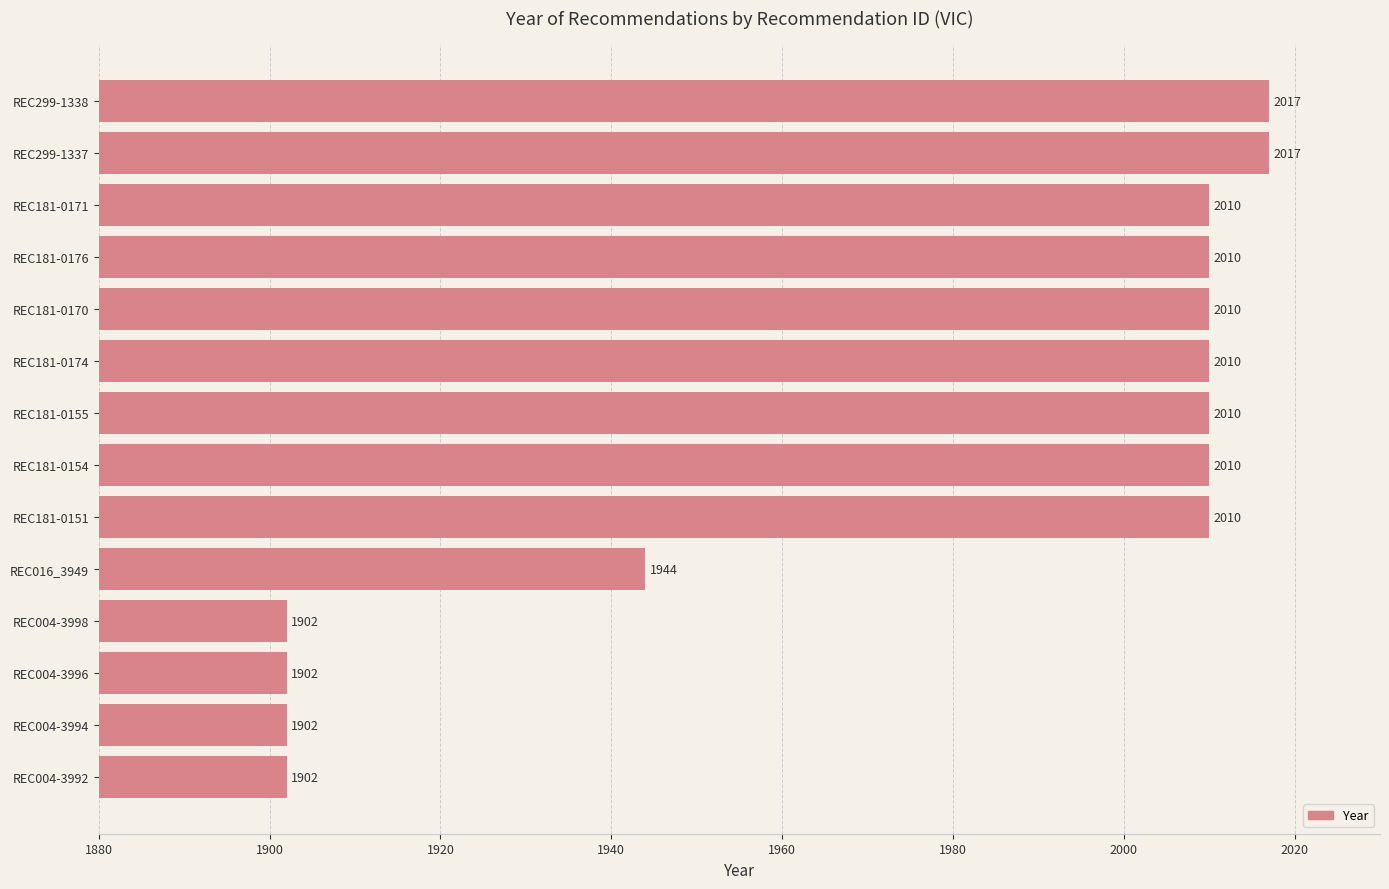

Read the value at REC004-3996.

1902